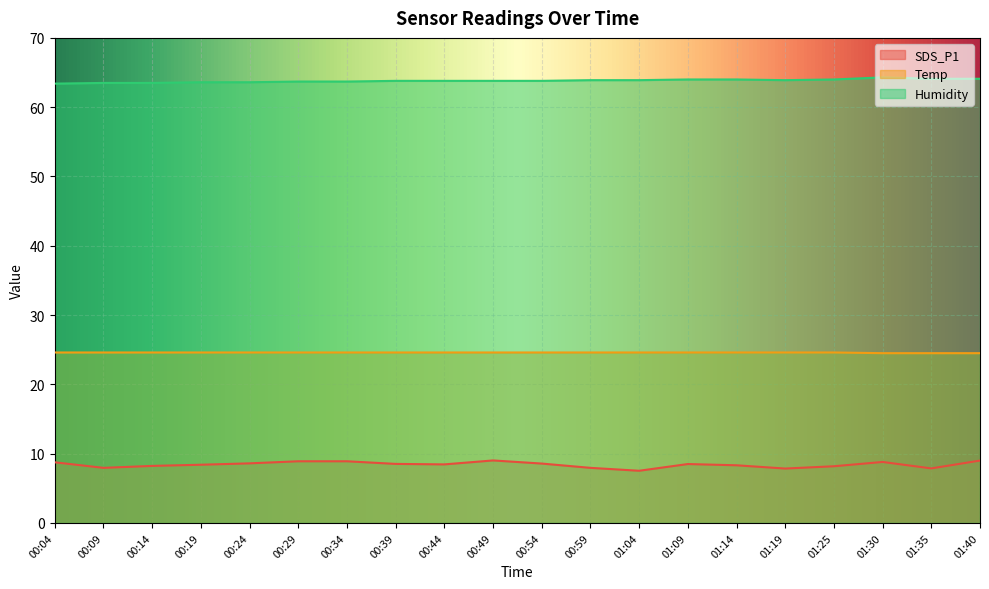

What is the label of the 19th point from the left?

01:35